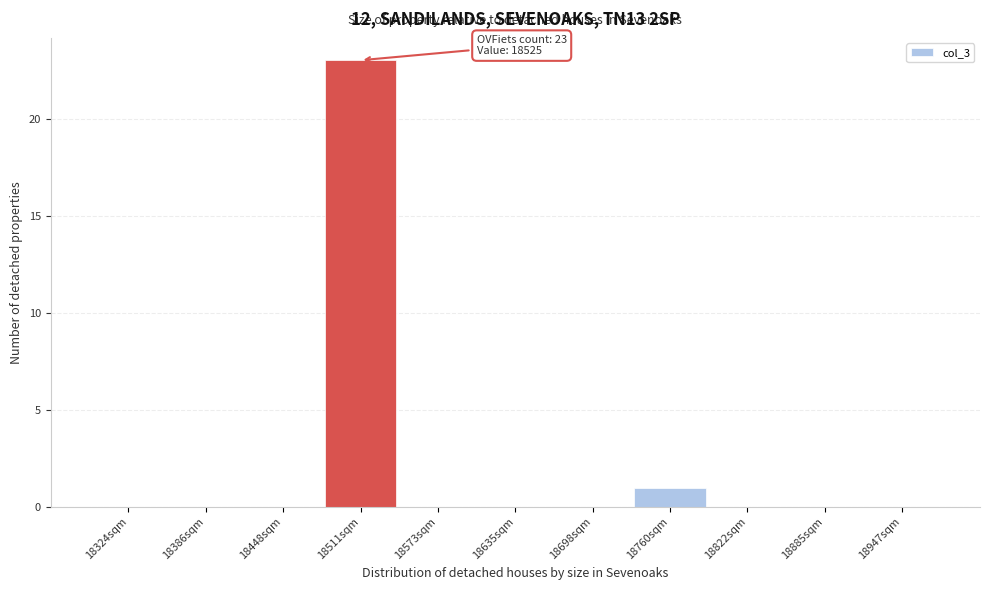

Reading left to right, list all the values displayed in this chart.

18324sqm=0	18386sqm=0	18448sqm=0	18511sqm=23	18573sqm=0	18635sqm=0	18698sqm=0	18760sqm=1	18822sqm=0	18885sqm=0	18947sqm=0